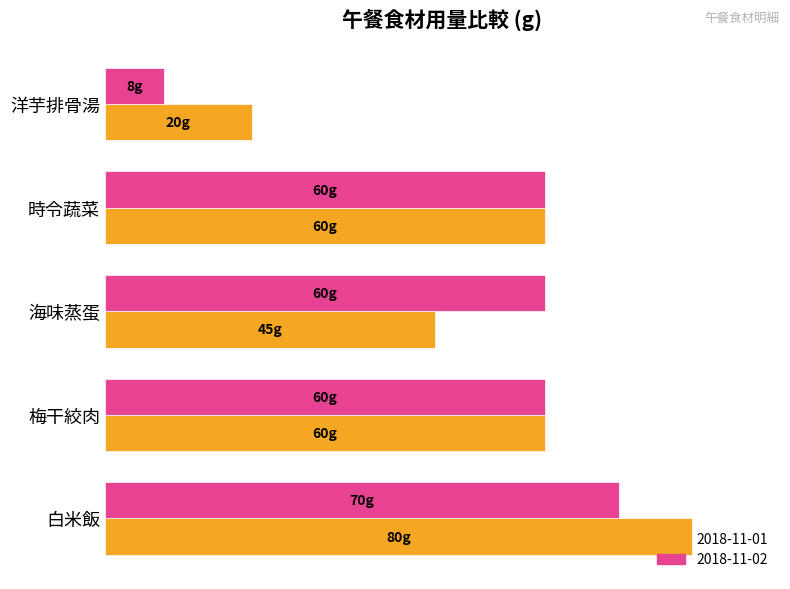

What is the value of the 洋芋排骨湯 bar at the 2nd from the left?

8